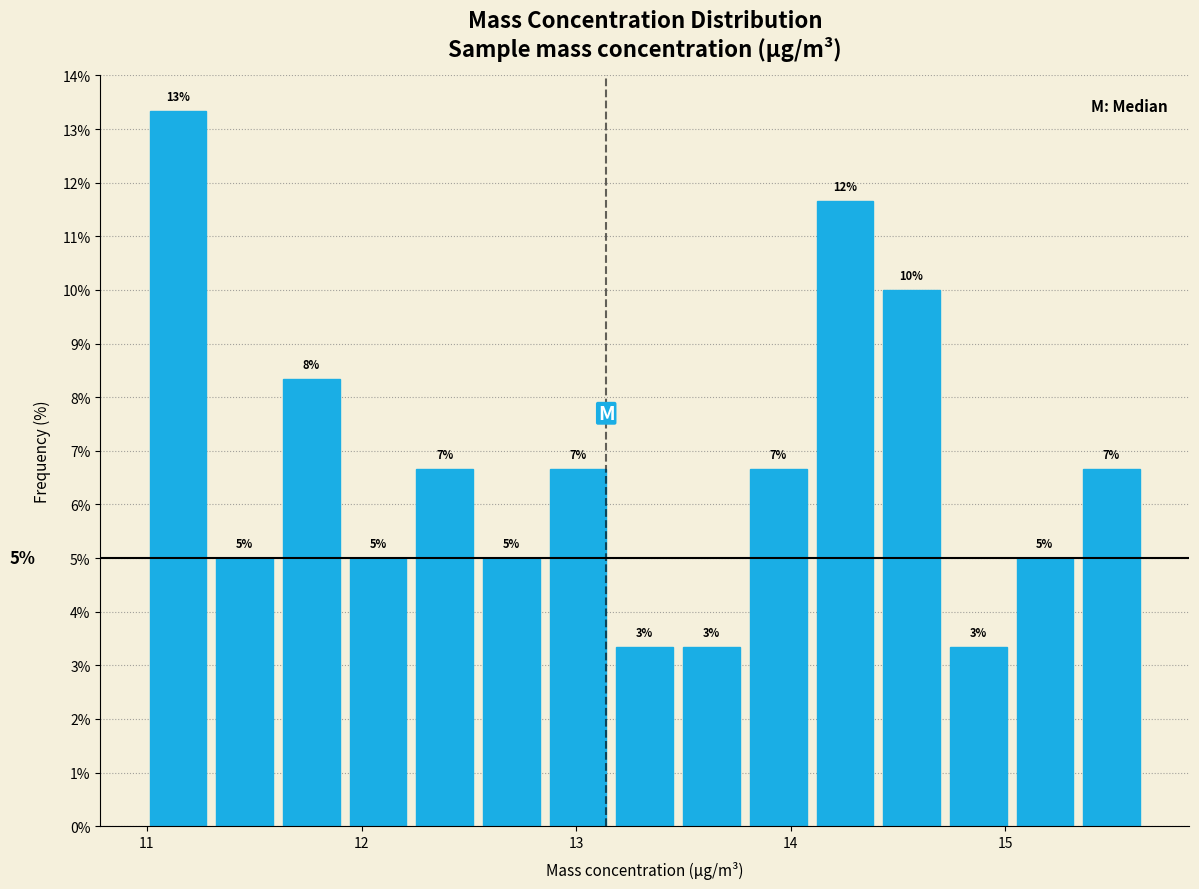

Around what value on the x-axis is the tallest bar? Give the approximate position of its centre, as read against the axis.

11.1